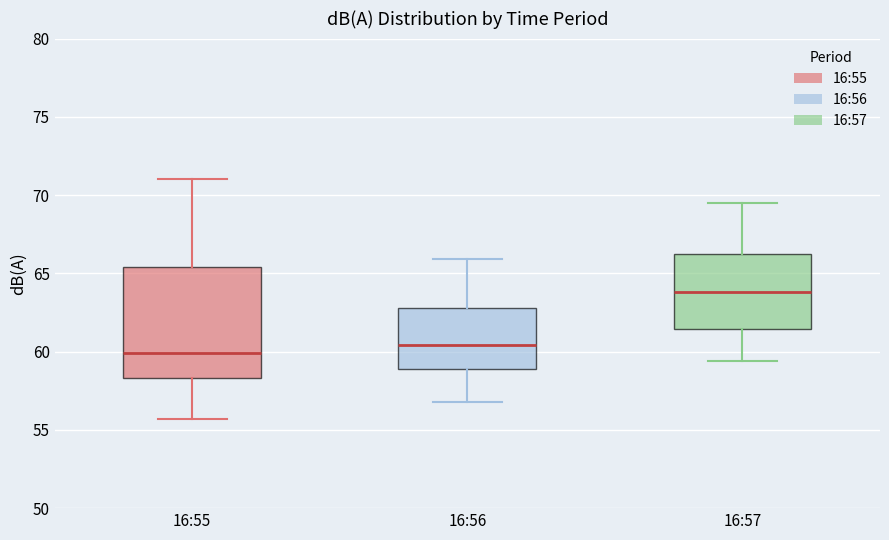

Reading left to right, transcribe this box plot: for each box, give where its median line is, the range the box spans, and where its two whiskers end, as read against the y-axis. The values are not printed on the chart, so give them approximately, as read against the axis.

16:55: median 60.0, box 58.5 to 65.5, whiskers 55.5 to 71.0
16:56: median 60.5, box 59.0 to 63.0, whiskers 57.0 to 66.0
16:57: median 64.0, box 61.5 to 66.0, whiskers 59.5 to 69.5